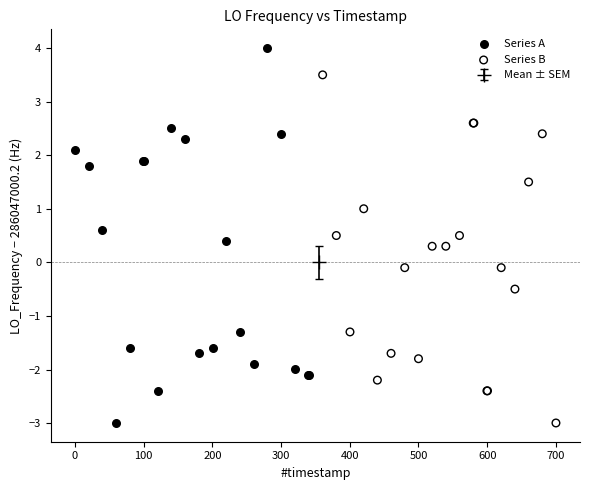

Which series has the largest Y range (max minus min)?

Series A